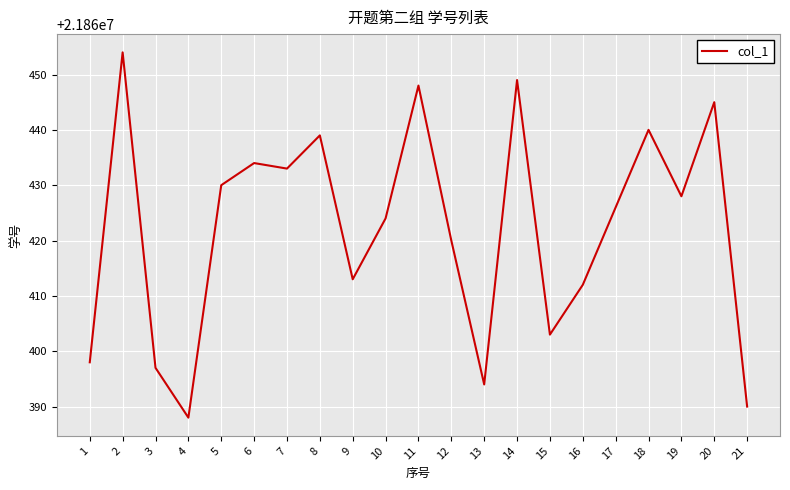

Reading left to right, extract all data points from this chart.

1=21860398	2=21860454	3=21860397	4=21860388	5=21860430	6=21860434	7=21860433	8=21860439	9=21860413	10=21860424	11=21860448	12=21860420	13=21860394	14=21860449	15=21860403	16=21860412	17=21860426	18=21860440	19=21860428	20=21860445	21=21860390